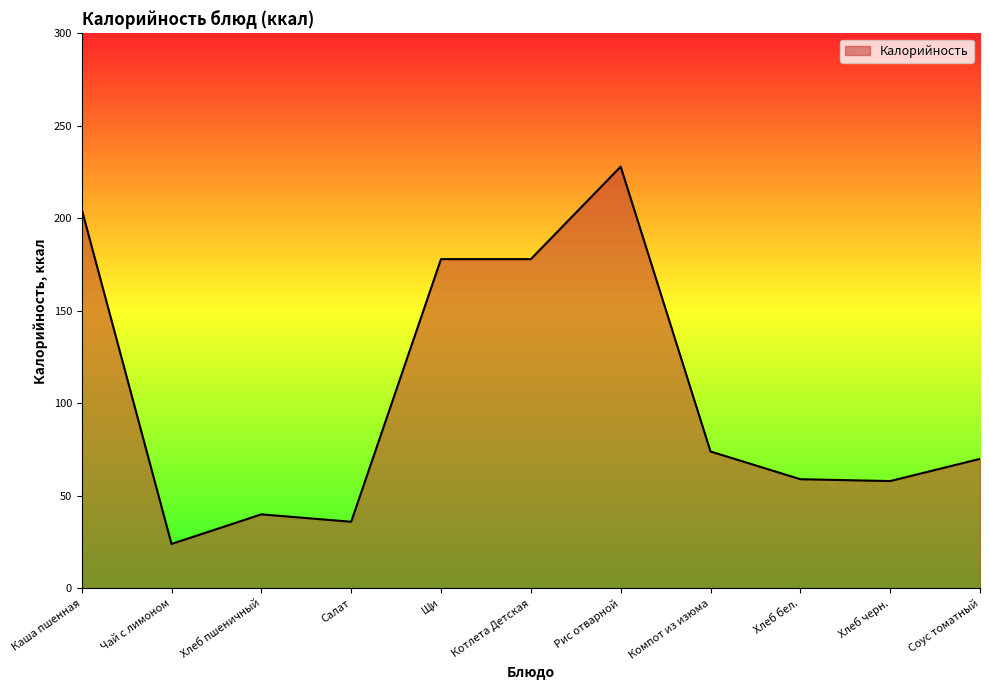

What is the minimum value shown in the chart?

24